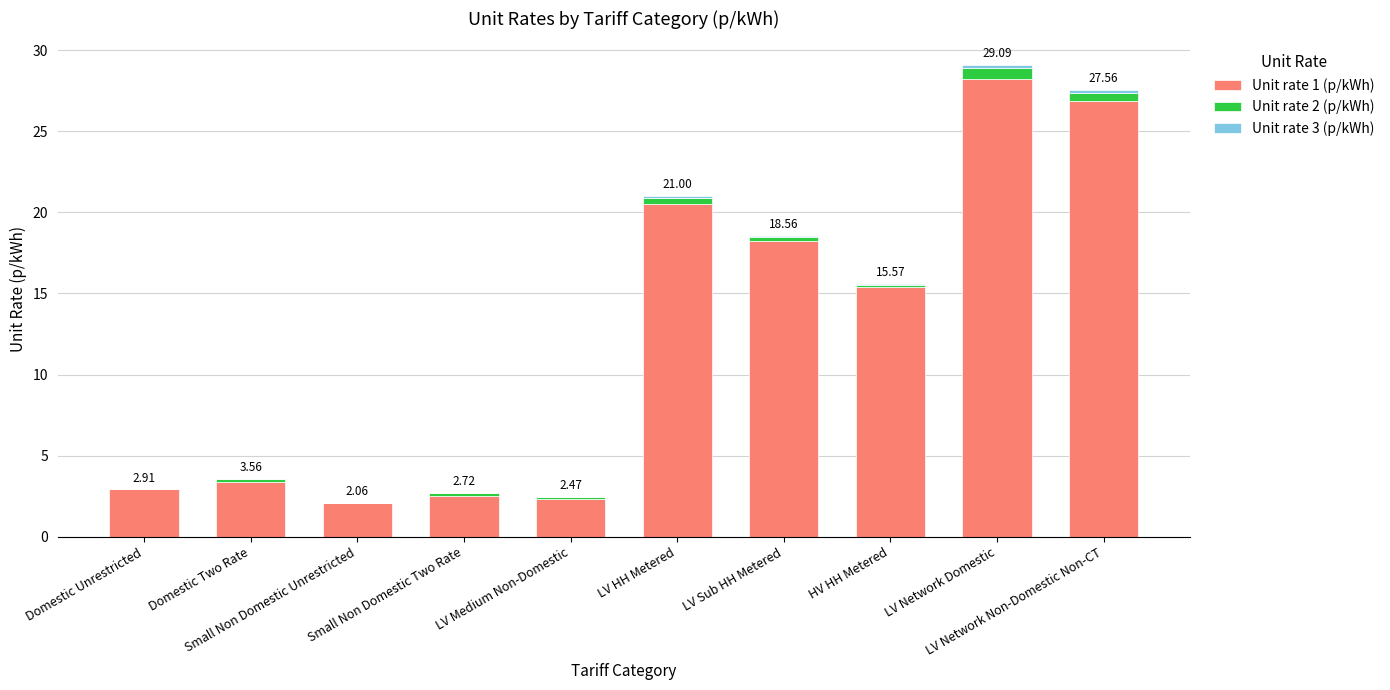

What is the label of the 4th bar from the right?

LV Sub HH Metered